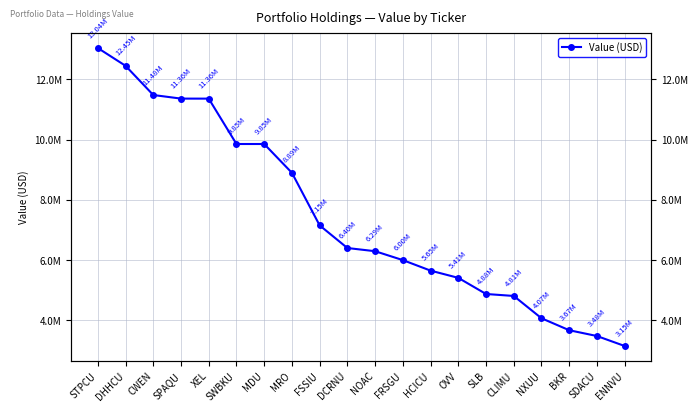

What is the difference between the maximum and minimum values?

9884000